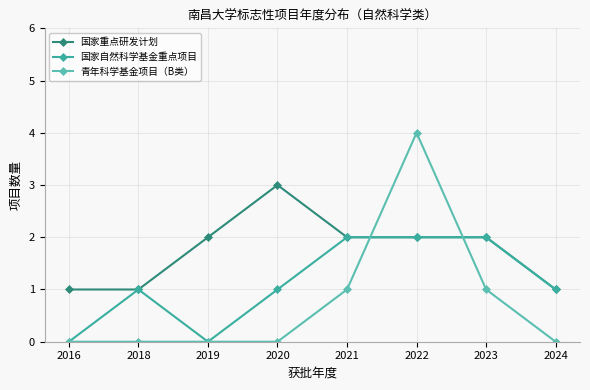

List the series in order of their overall mean, lowest first.

青年科学基金项目（B类）, 国家自然科学基金重点项目, 国家重点研发计划